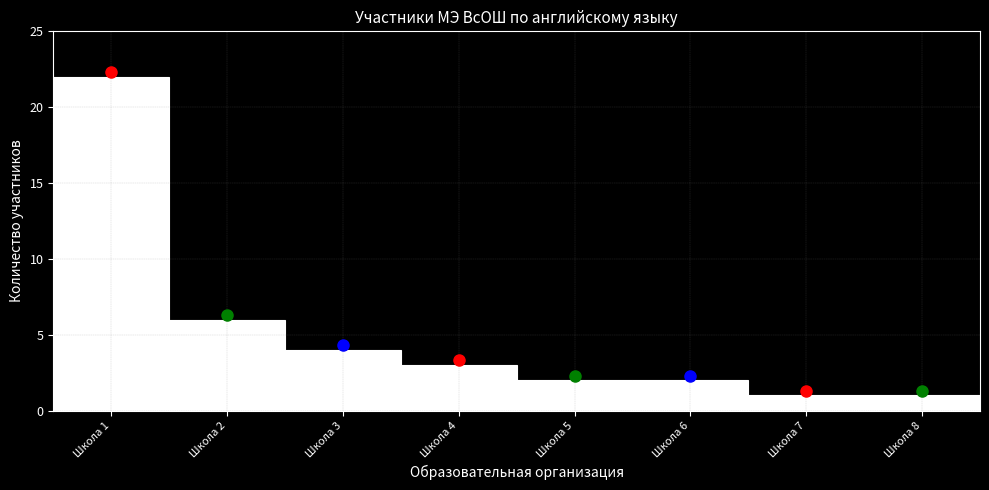

Reading left to right, extract all data points from this chart.

Школа 1=22	Школа 2=6	Школа 3=4	Школа 4=3	Школа 5=2	Школа 6=2	Школа 7=1	Школа 8=1